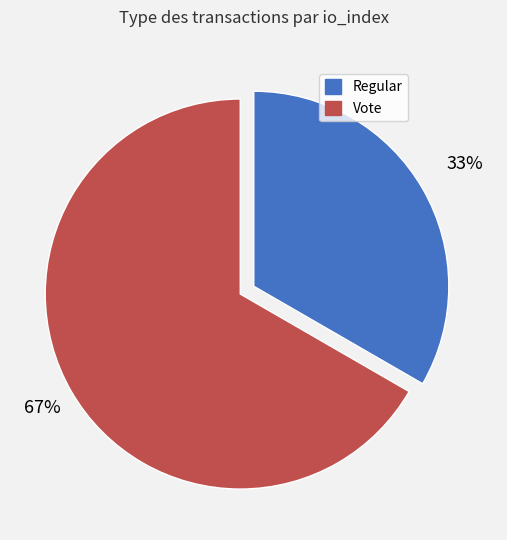

To the nearest percent, what is the average slice percentage?

50%